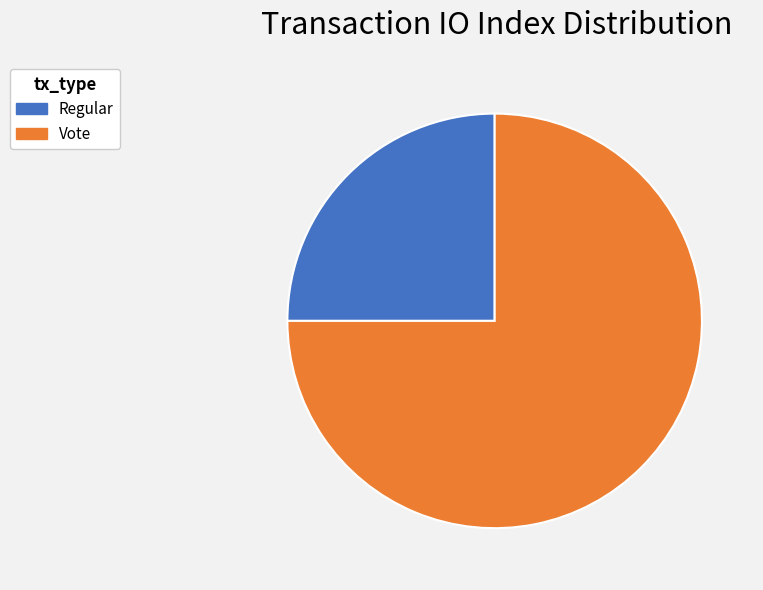

True or false: Vote accounts for 70% of the total.

False